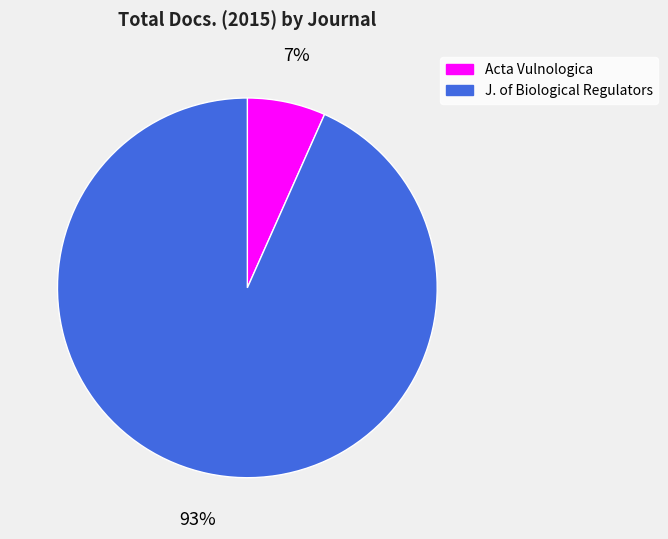

Does Acta Vulnologica account for over 50% of the chart?

No